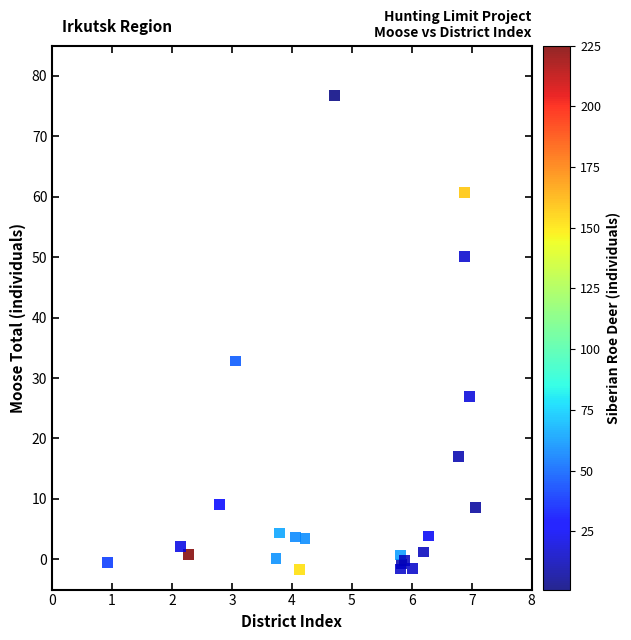

What Y value in the scatter plot is closest to 37?

32.8